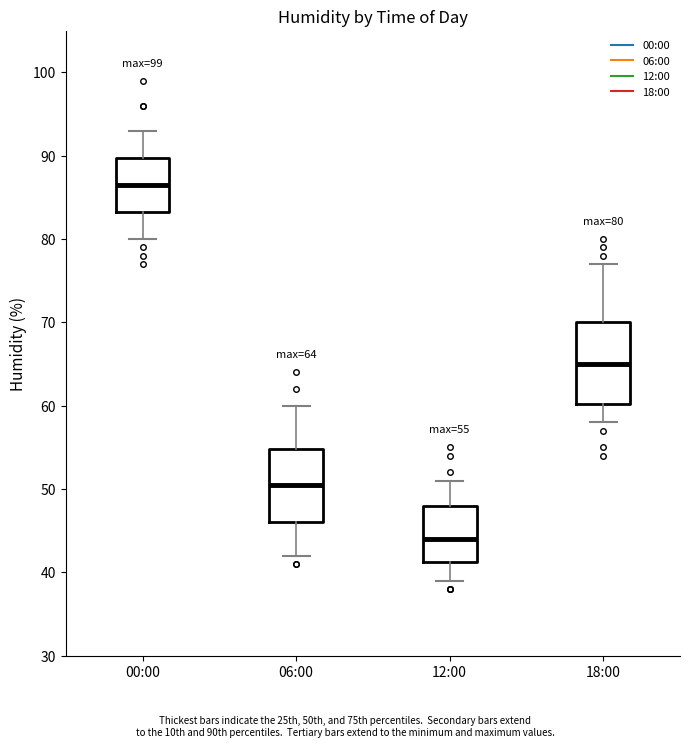

Which box is the tallest, from its lower edge to its upper edge?

18:00